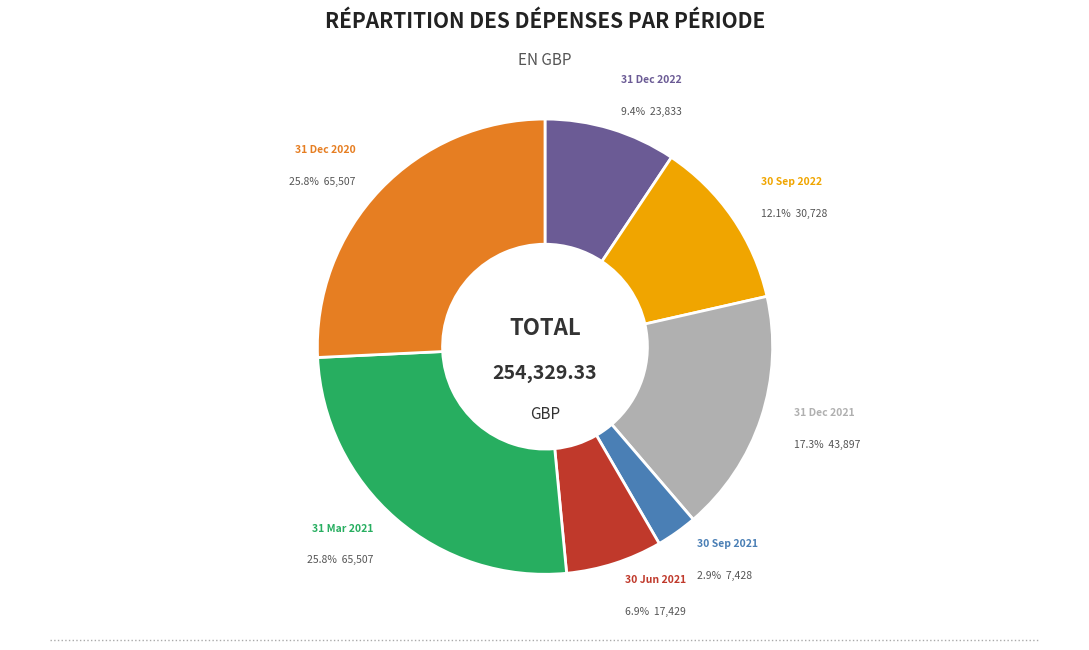

To the nearest percent, what percentage of the pie is 30 Sep 2021?

3%